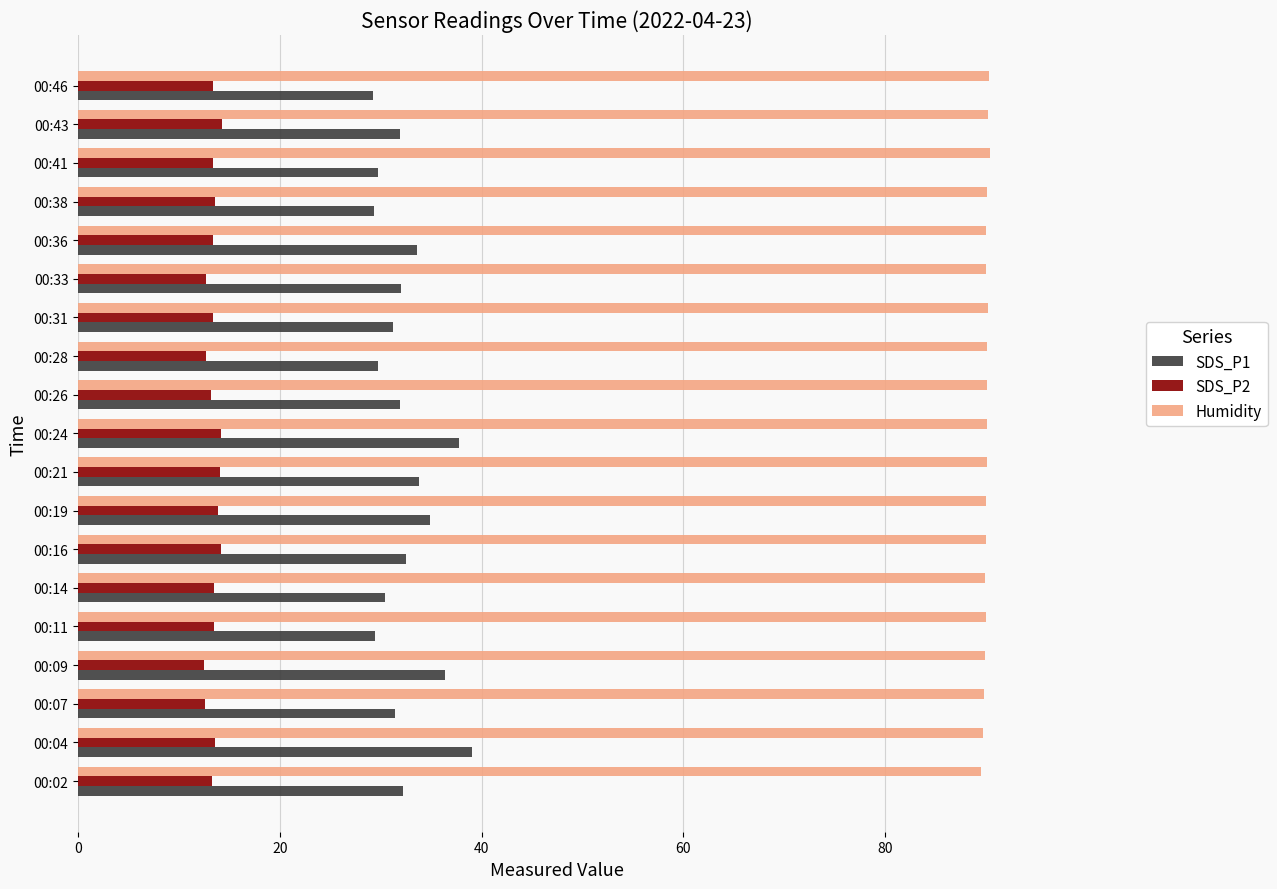

What is the total value across all series at 00:09?

138.8